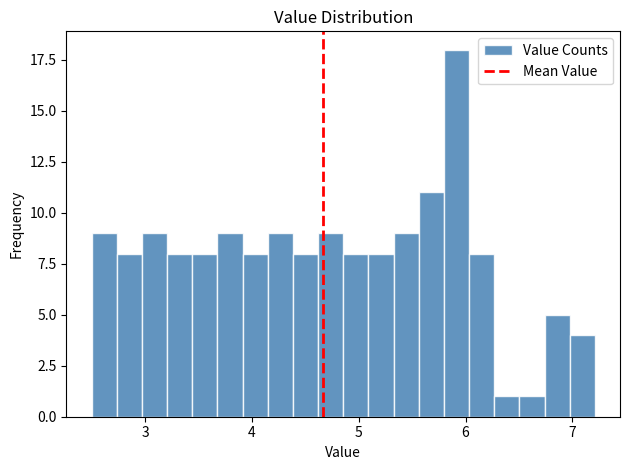

Read against the x-axis, roughly where is the centre of the tallest bar?

5.9